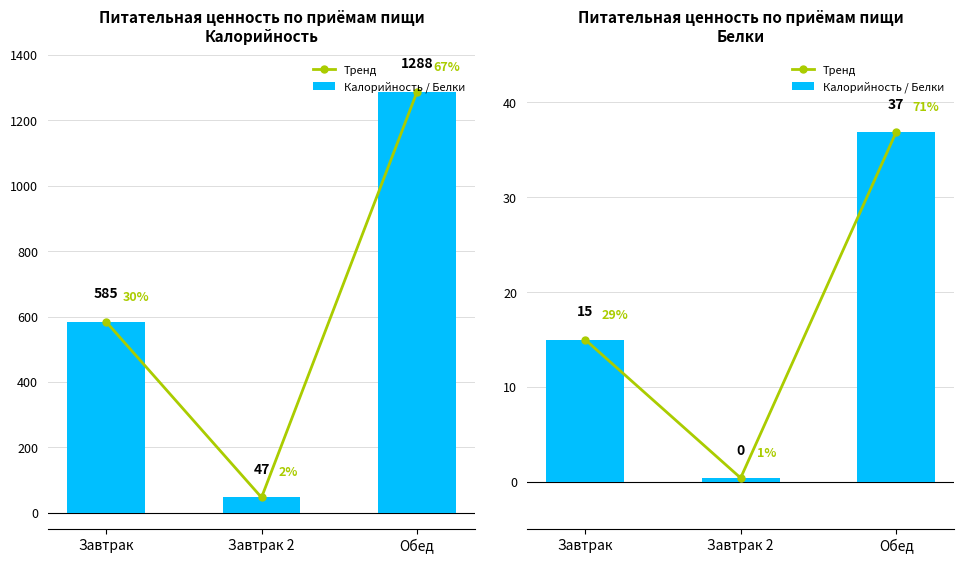

At which category is the sum across all series the highest?

Обед